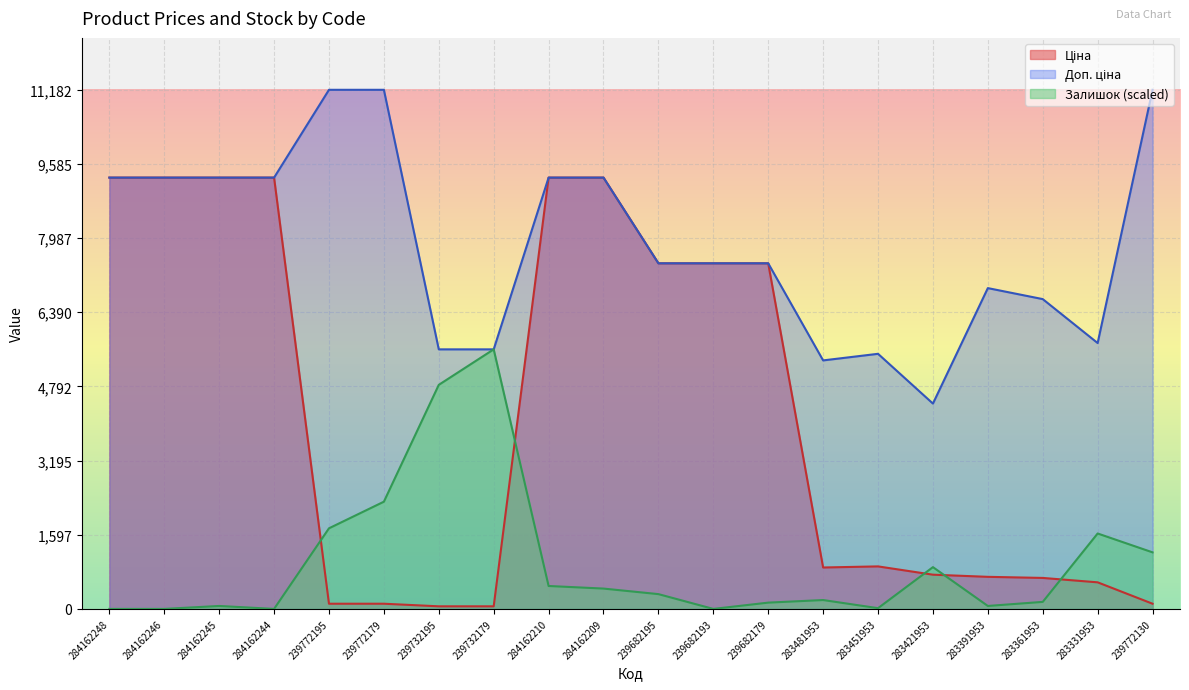

What is the label of the 19th point from the right?

284162246